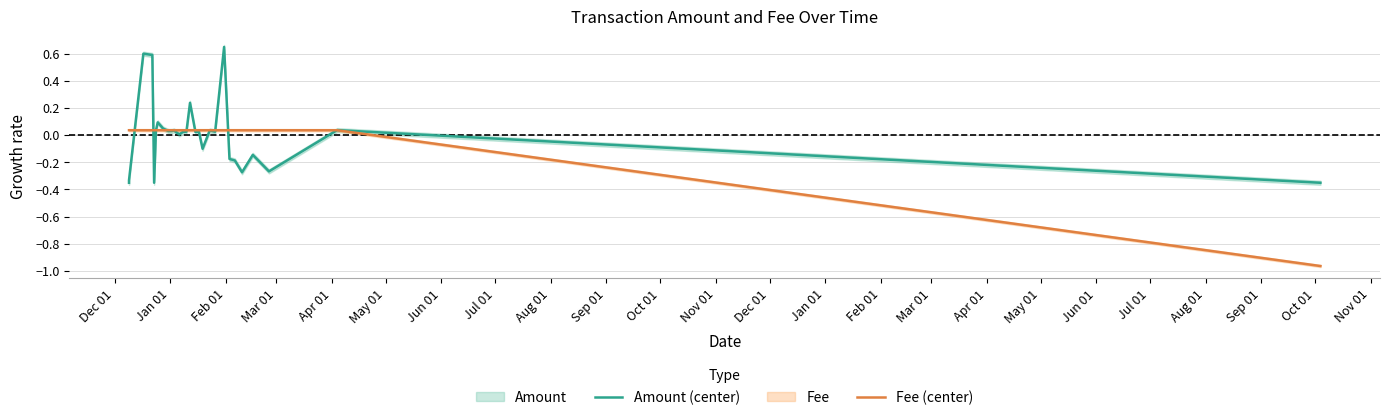

Which series has the largest range (max minus min)?

Amount (center)